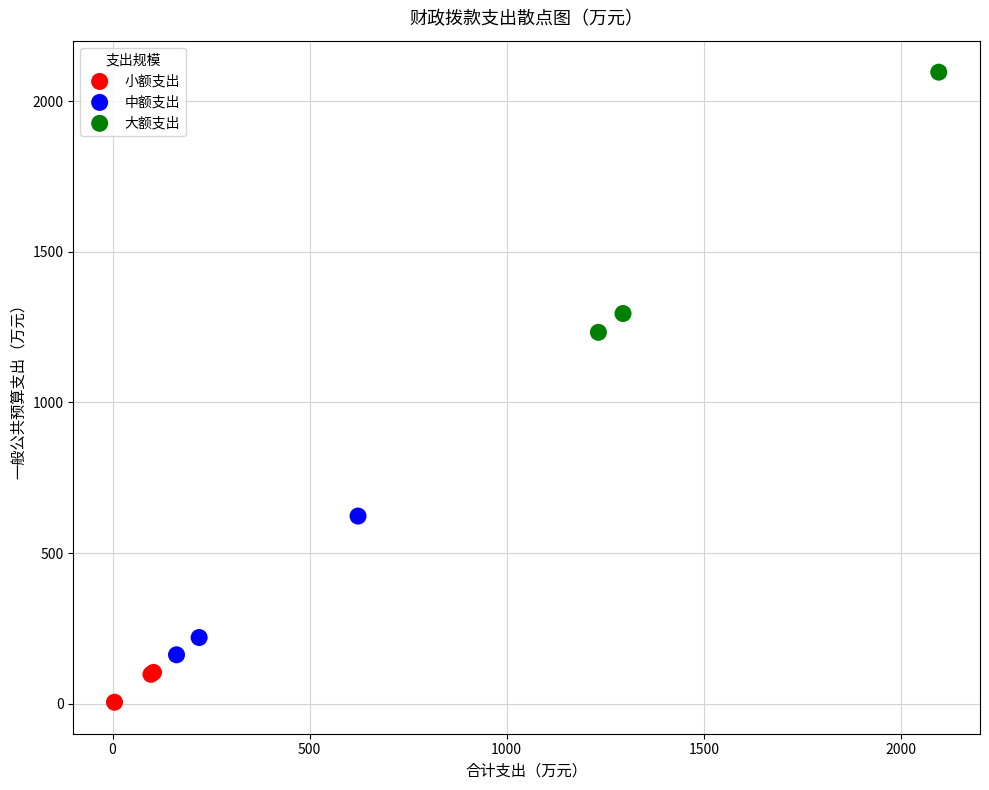

Which series reaches the minimum Y coordinate?

小额支出